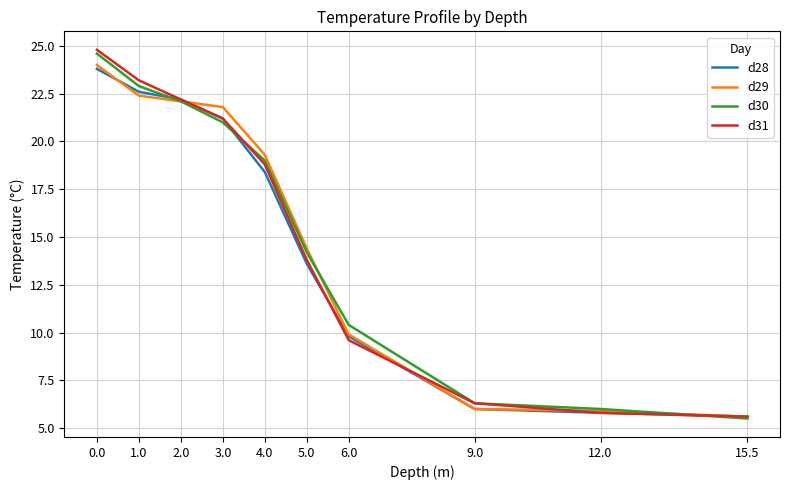

What is the difference between the highest and lowest values at 9.0?

0.3